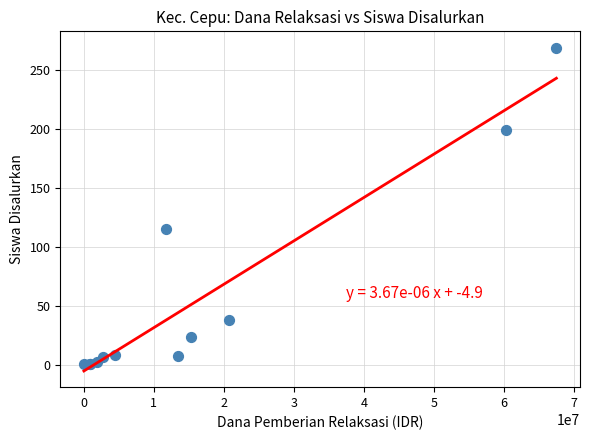

What Y value in the scatter plot is closest to 135?

115